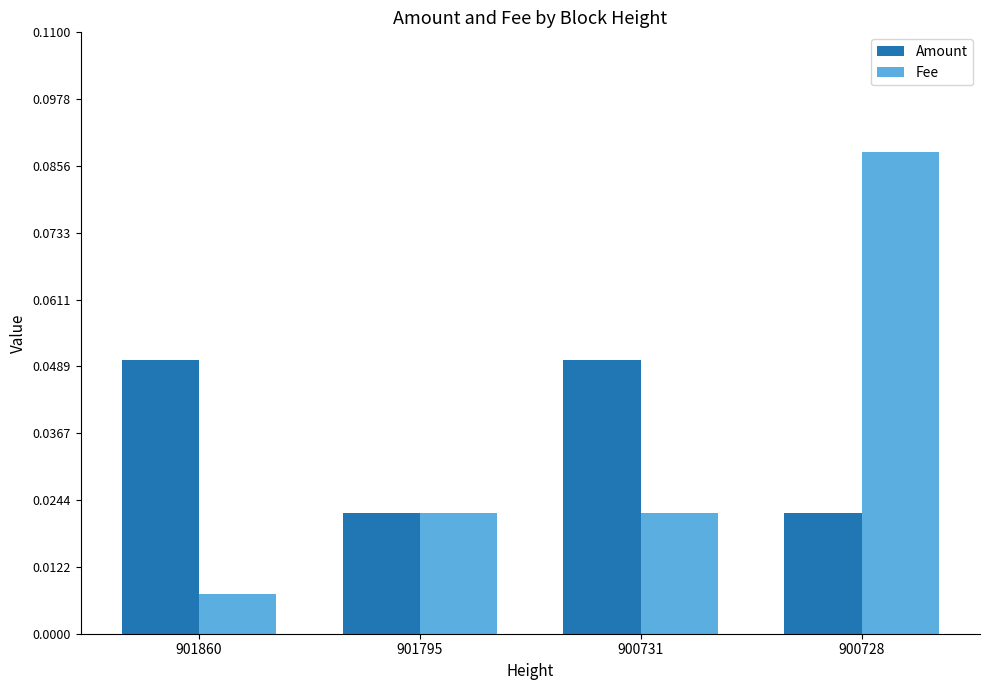

Rank the series at 900731 from lowest to highest value.

Fee, Amount